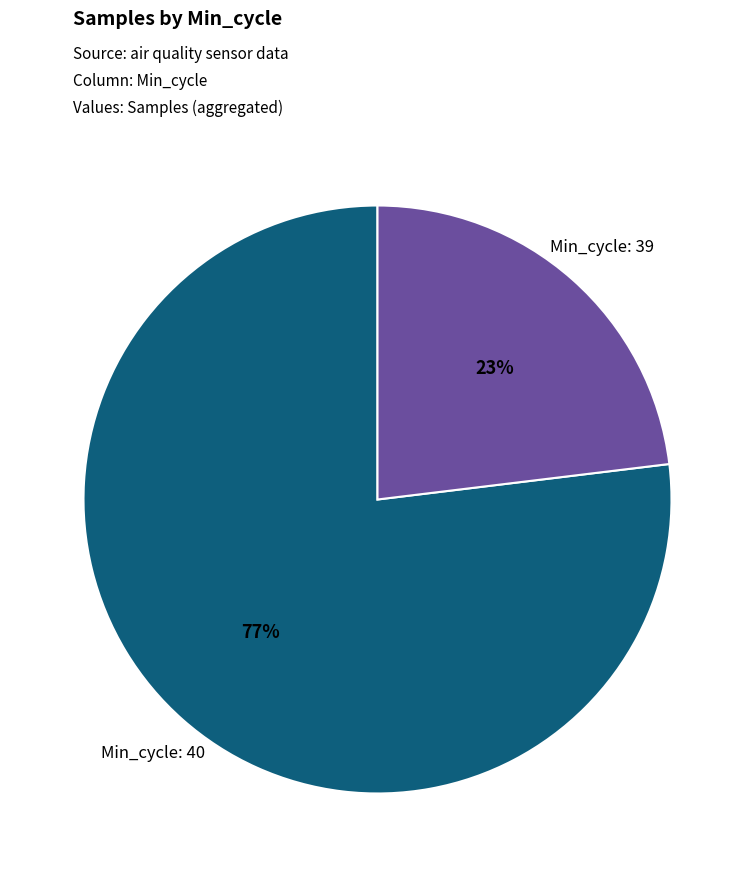

Does Min_cycle: 39 represent more than half of the total?

No